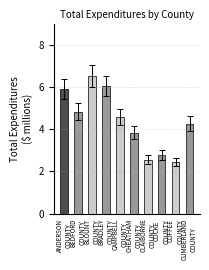

Count the number of categories in the chart.

10